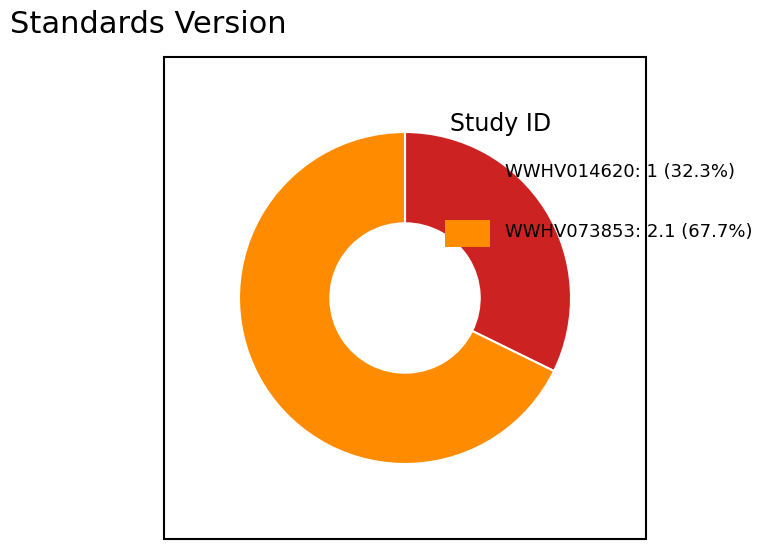

Count the number of slices in the pie.

2